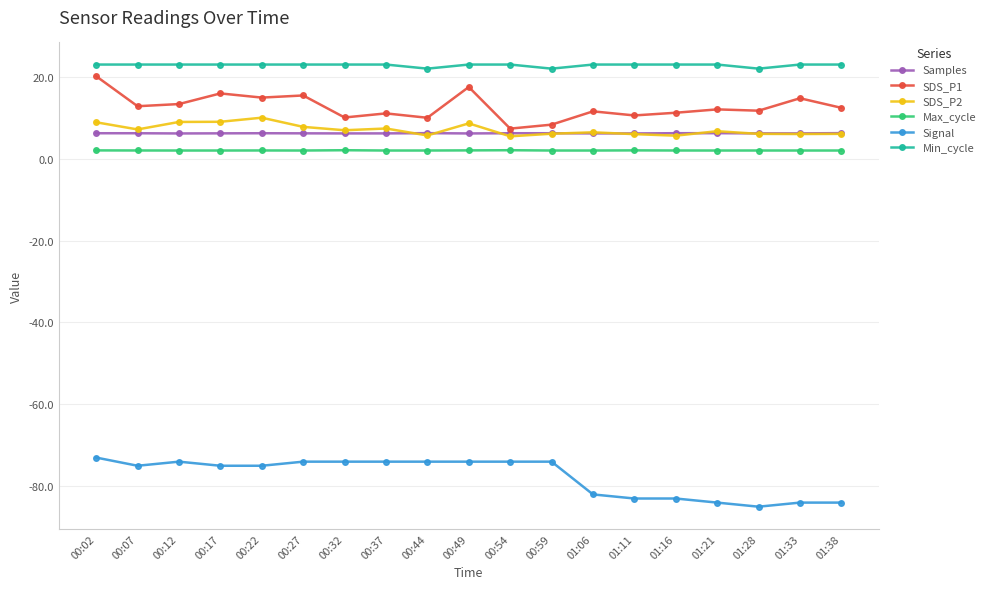

Is the value of Samples at 00:12 greater than the value of Max_cycle at 01:06?

Yes